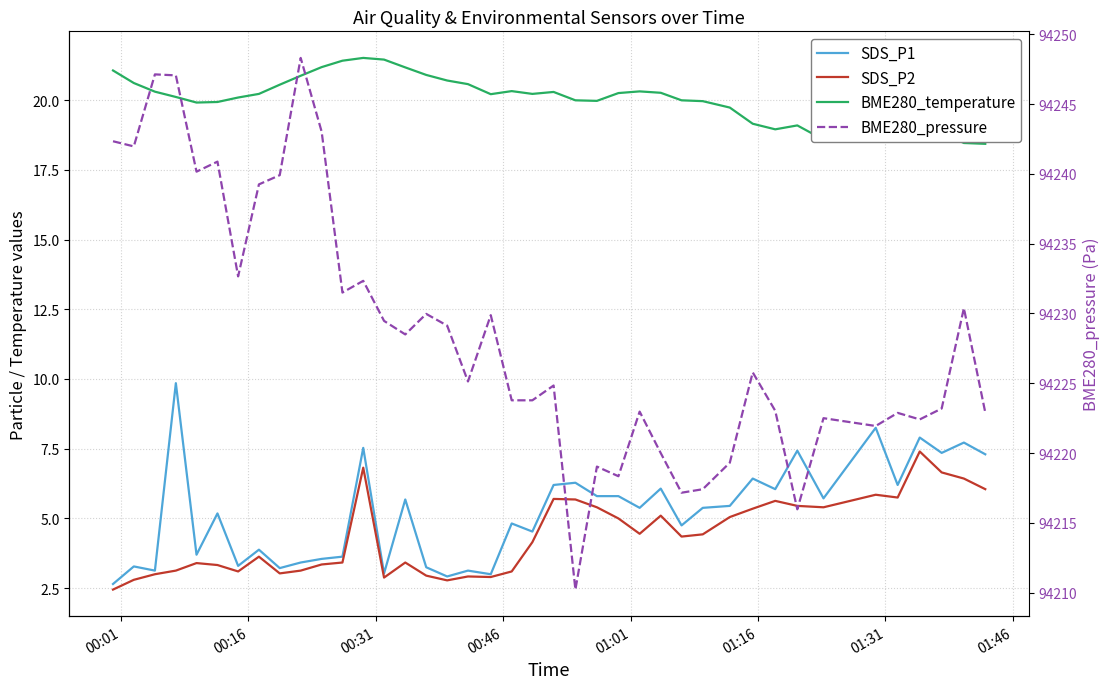

Reading right to left, transcribe all the data shown in this chart.

SDS_P1: 7.3	7.7	7.3	7.9	6.2	8.2	5.7	7.4	6.0	6.4	5.5	5.4	4.8	6.1	5.4	5.8	5.8	6.3	6.2	4.5	4.8	3.0	3.1	2.9	3.2	5.7	3.0	7.5	3.6	3.5	3.4	3.2	3.9	3.3	5.2	3.7	9.8	3.1	3.3	2.6
SDS_P2: 6.0	6.4	6.7	7.4	5.8	5.8	5.4	5.5	5.6	5.3	5.0	4.4	4.3	5.1	4.5	5.0	5.4	5.7	5.7	4.2	3.1	2.9	2.9	2.8	3.0	3.4	2.9	6.8	3.4	3.4	3.1	3.0	3.6	3.1	3.3	3.4	3.1	3.0	2.8	2.5
BME280_temperature: 18.4	18.5	18.8	18.7	18.6	18.6	18.6	19.1	18.9	19.1	19.7	20.0	20.0	20.3	20.3	20.2	20.0	20.0	20.3	20.2	20.3	20.2	20.6	20.7	20.9	21.2	21.4	21.5	21.4	21.2	20.9	20.6	20.2	20.1	19.9	19.9	20.1	20.3	20.6	21.1
BME280_pressure: 94222.9	94230.4	94223.2	94222.4	94222.9	94221.9	94222.5	94216.0	94223.0	94225.8	94219.3	94217.4	94217.2	94220.0	94223.0	94218.3	94219.0	94210.2	94224.8	94223.8	94223.8	94229.9	94225.1	94229.1	94230.0	94228.5	94229.5	94232.3	94231.5	94243.0	94248.3	94239.9	94239.2	94232.7	94240.9	94240.2	94247.1	94247.1	94242.0	94242.3